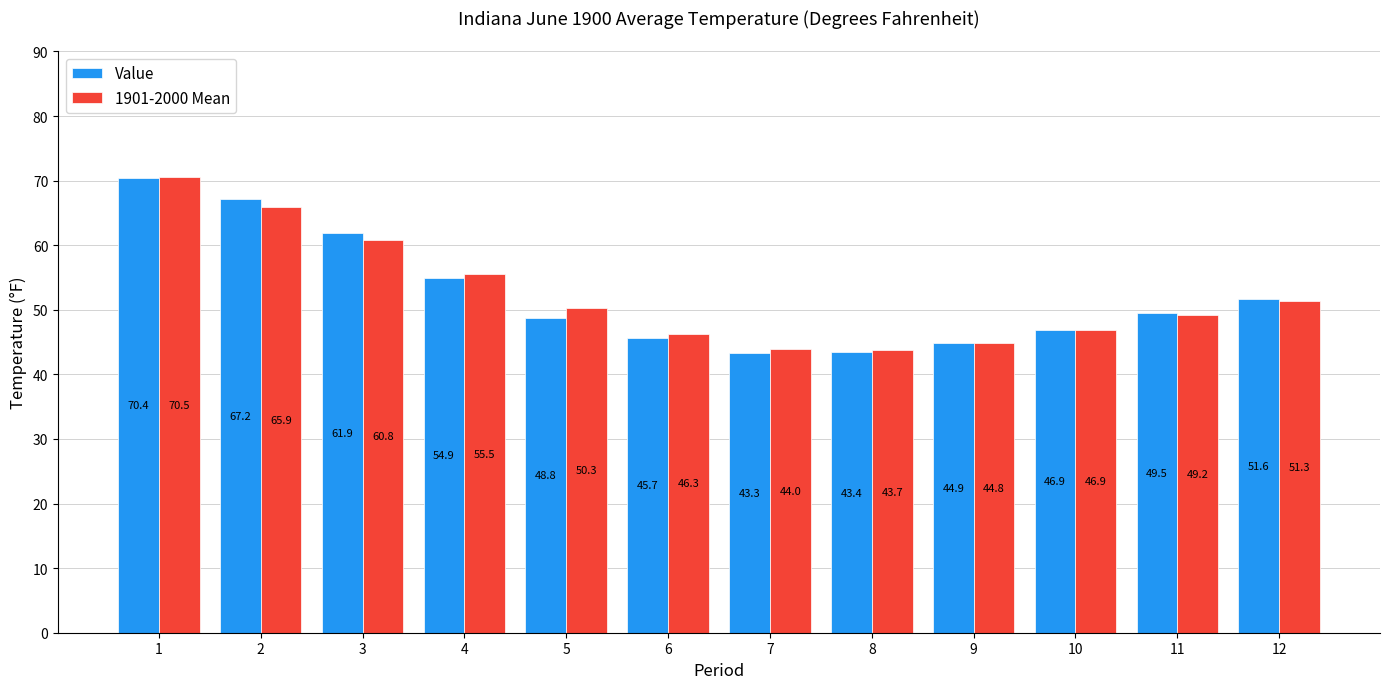

Reading left to right, extract all data points from this chart.

Value: 70.4	67.2	61.9	54.9	48.8	45.7	43.3	43.4	44.9	46.9	49.5	51.6
1901-2000 Mean: 70.5	65.9	60.8	55.5	50.3	46.3	44.0	43.7	44.8	46.9	49.2	51.3